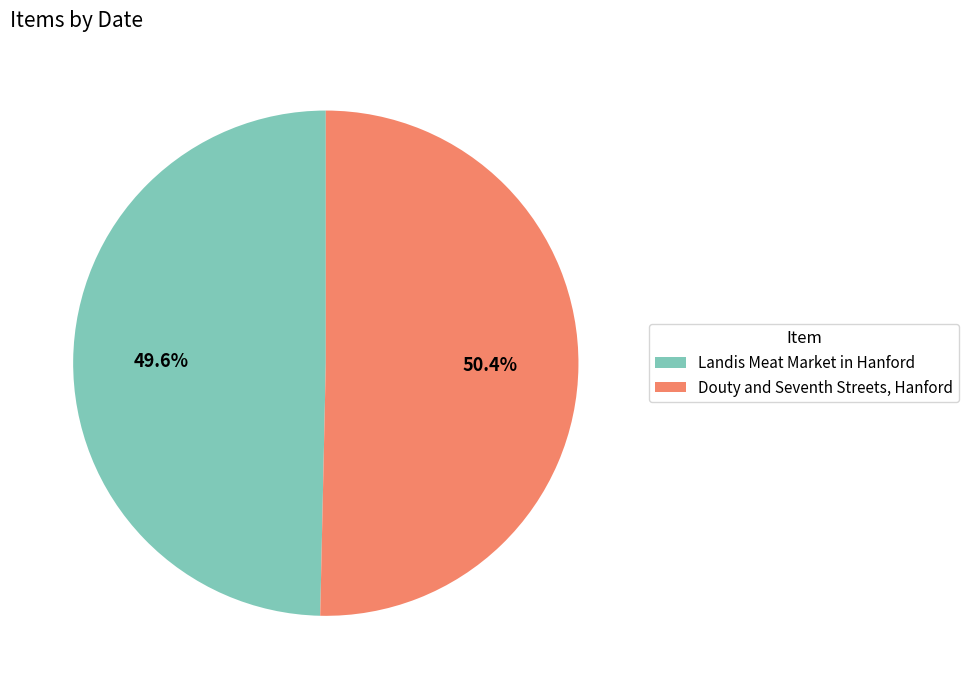

To the nearest percent, what percentage of the pie is Landis Meat Market in Hanford?

50%